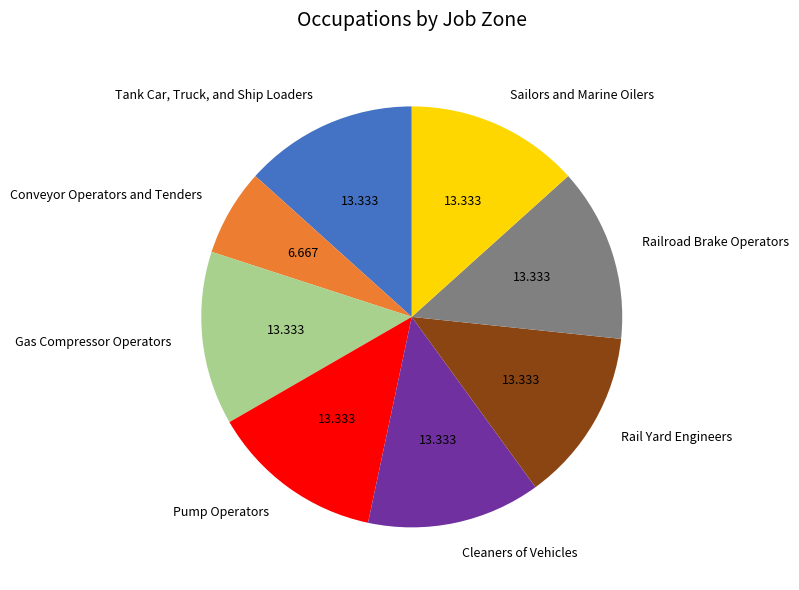

Is Pump Operators the majority of the pie?

No